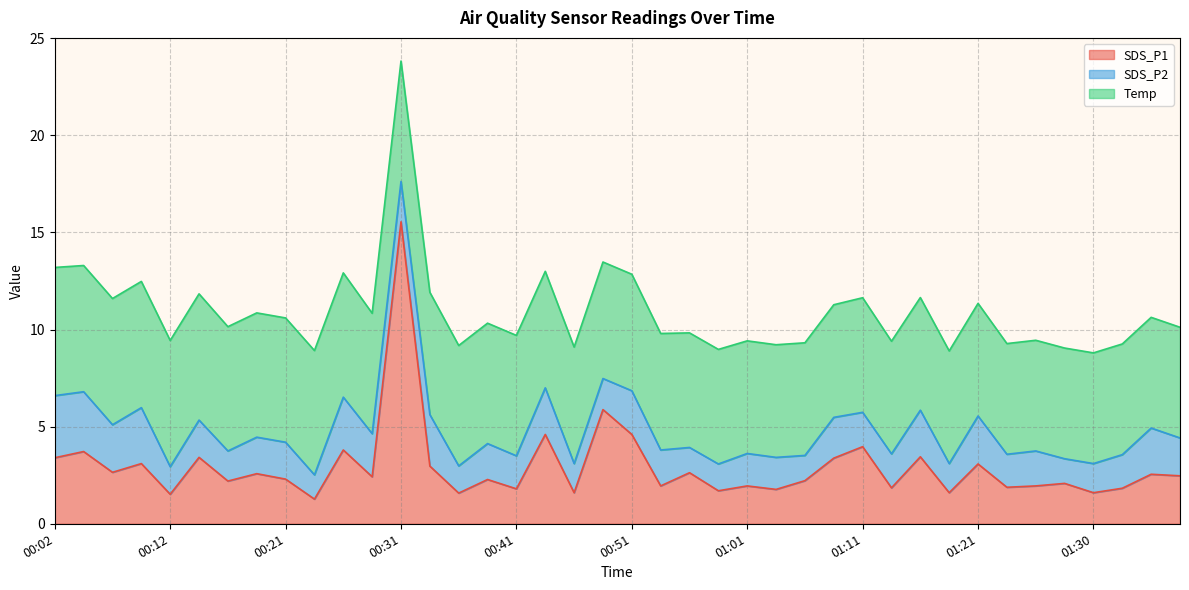

What is the maximum value shown in the chart?

15.6